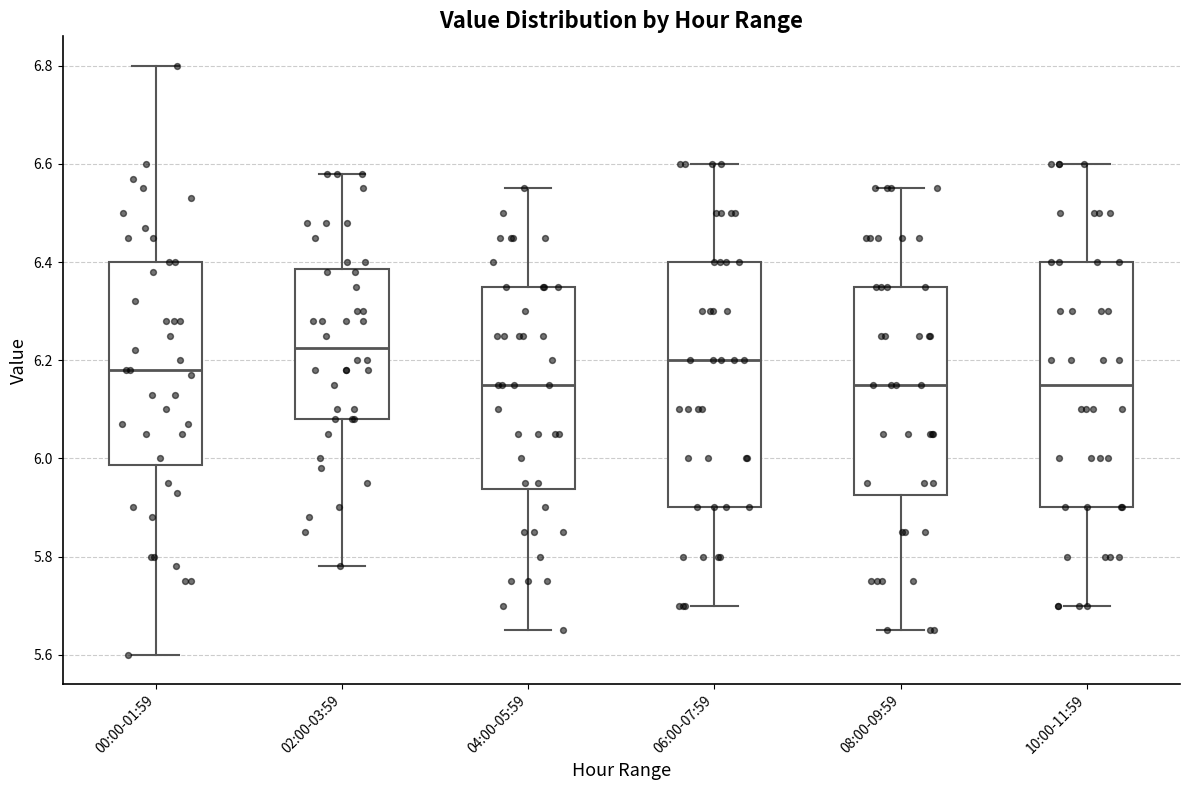

Which box's median line is the highest?

02:00-03:59